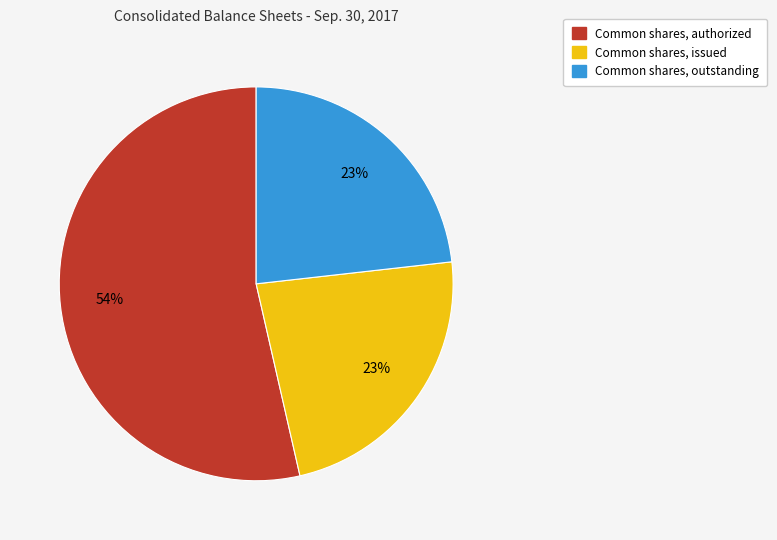

To the nearest percent, what is the average slice percentage?

33%